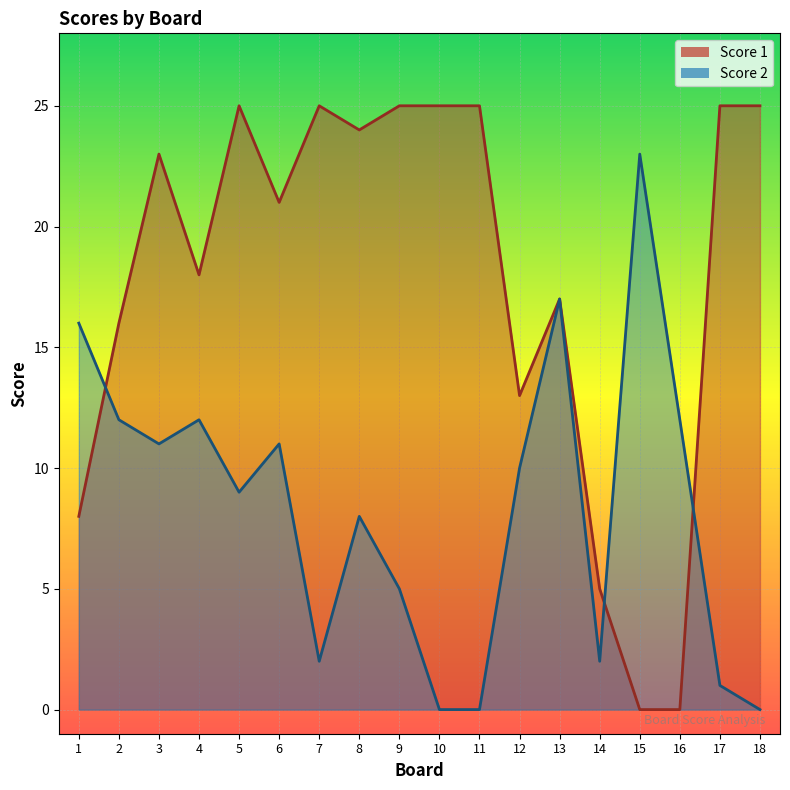

At which category does Score 2 reach its first local peak?

4